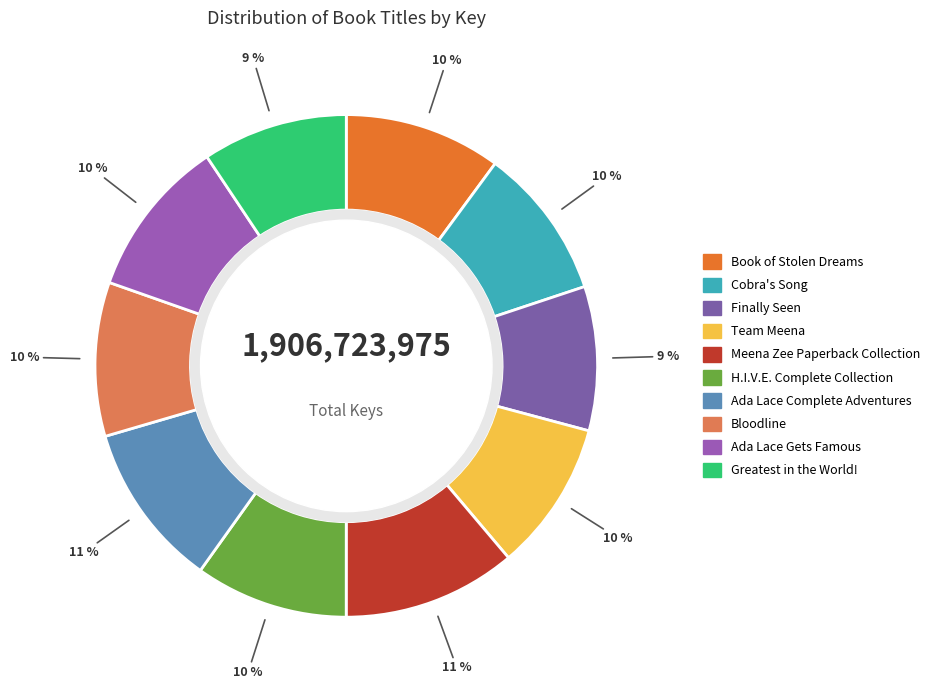

Is Finally Seen the majority of the pie?

No